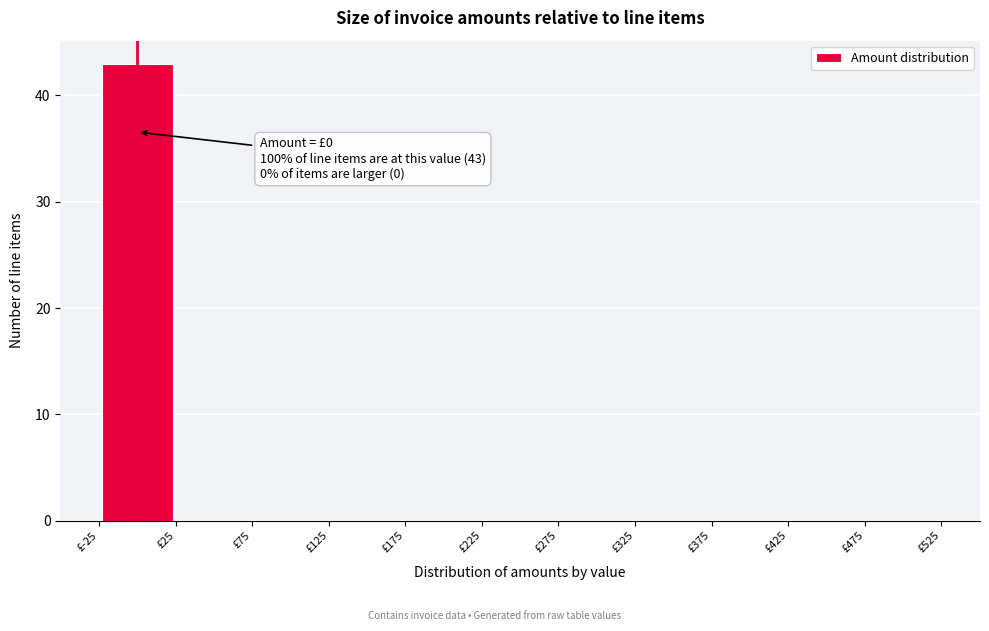

Over which range of the x-axis is the bar tallest?

-25 to 25